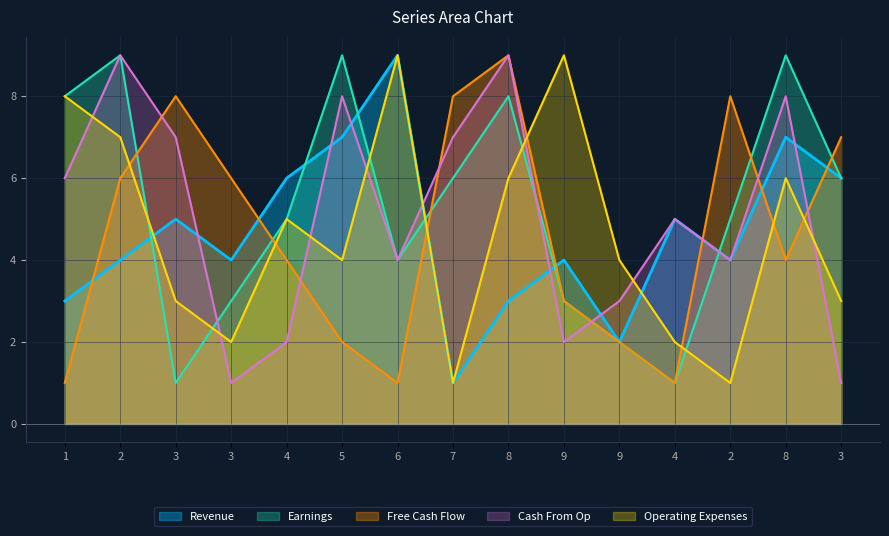

What is the minimum value shown in the chart?

1